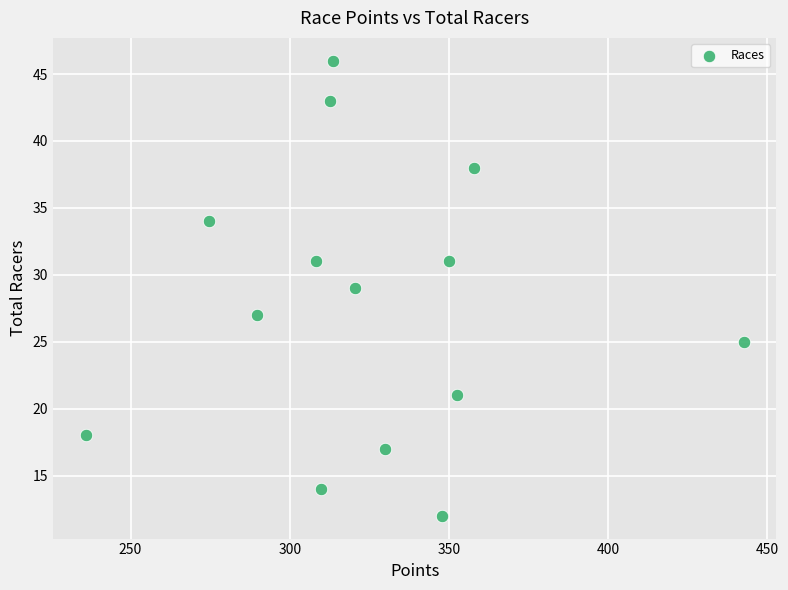

What is the range of Y values (max minus min)?

34